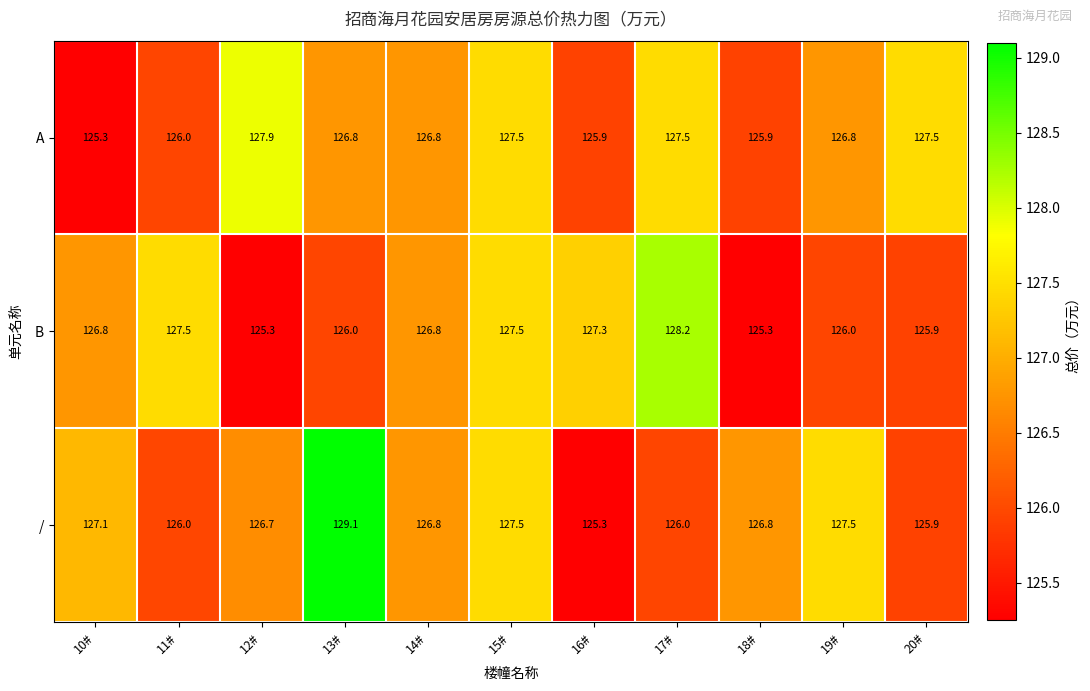

Which series changed the most between 15# and 18#?

B